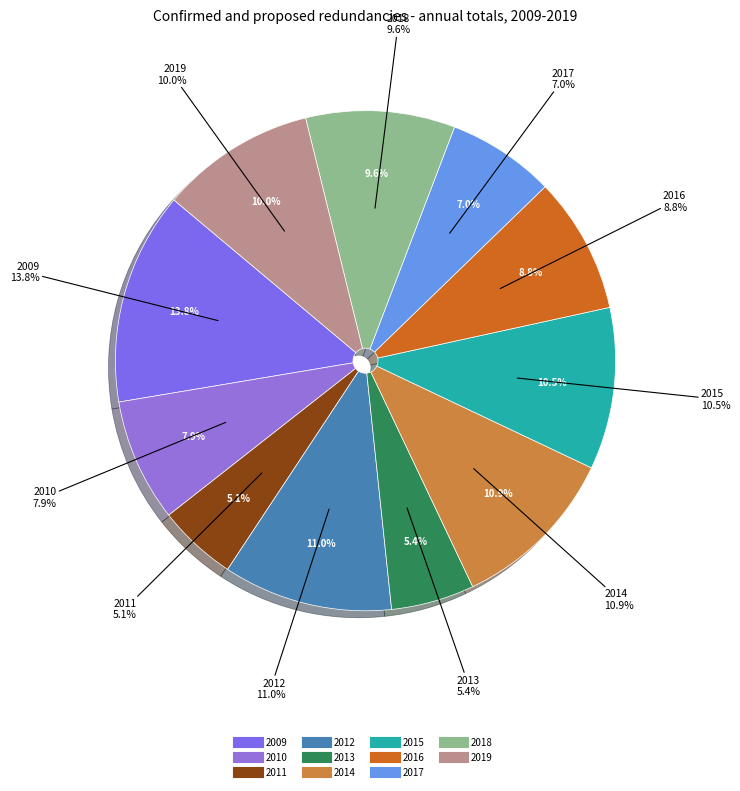

Is there a majority slice in this chart?

No